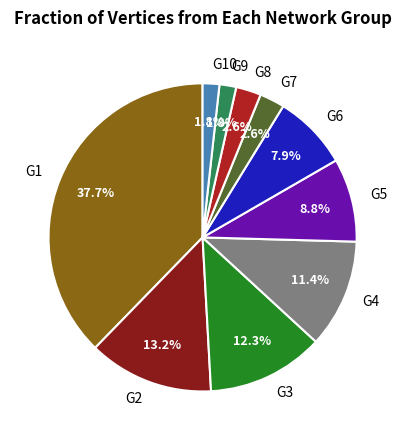

Does any single category account for the majority?

No